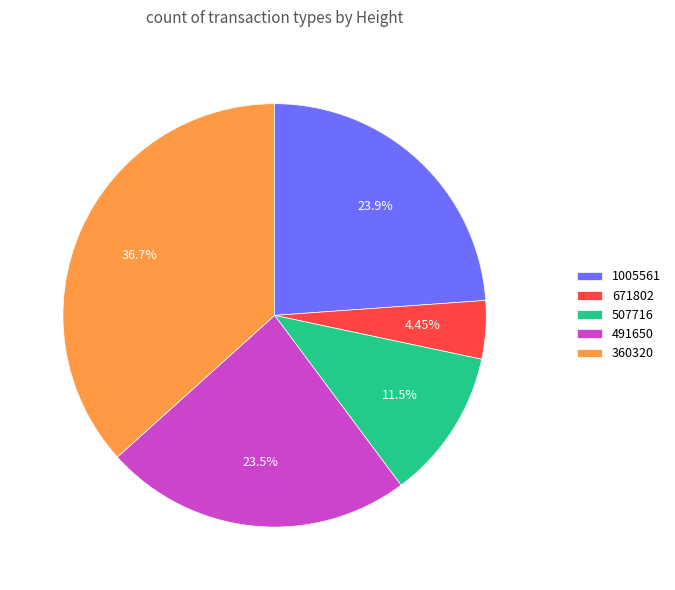

The 491650 slice represents 13% of the pie. True or false?

False